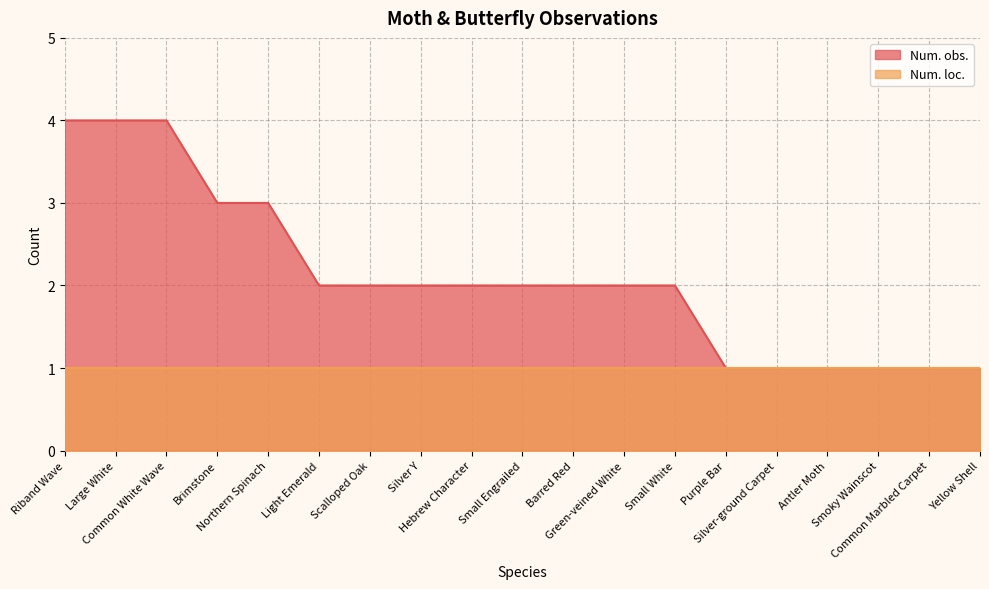

What is the average value?

2